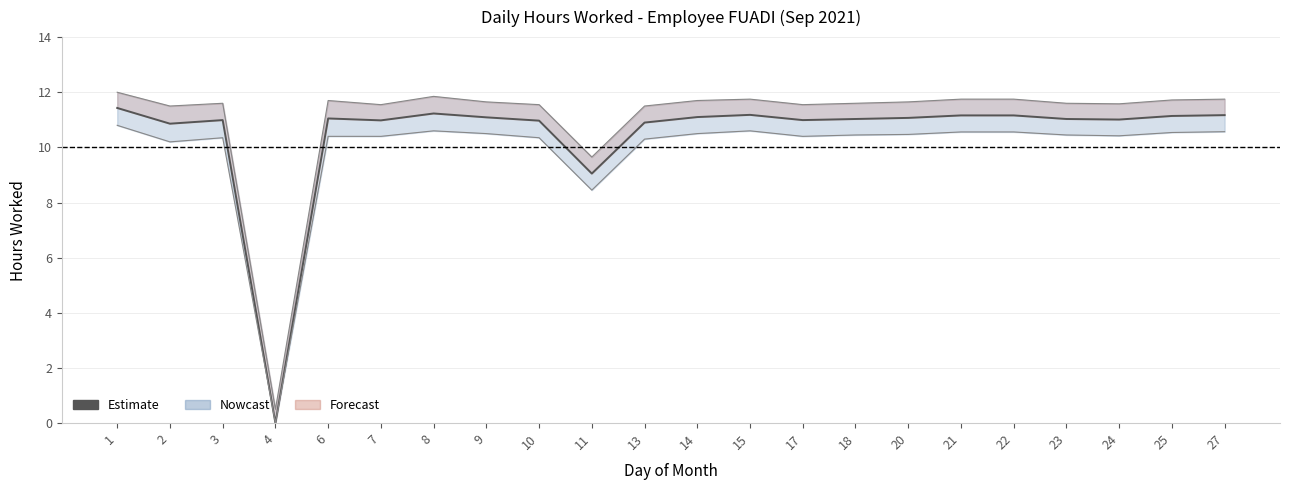

Which has a higher value, 27 or 14?

27